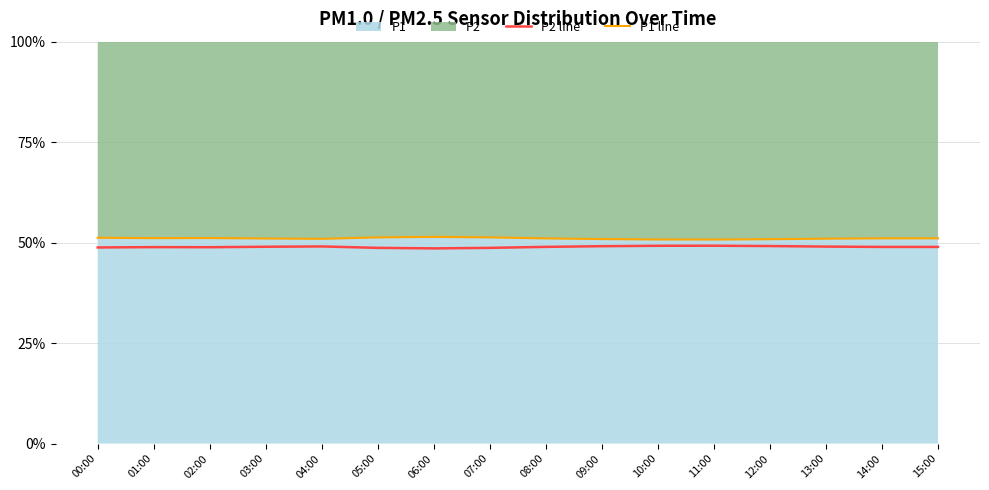

What is the label of the 3rd point from the right?

13:00